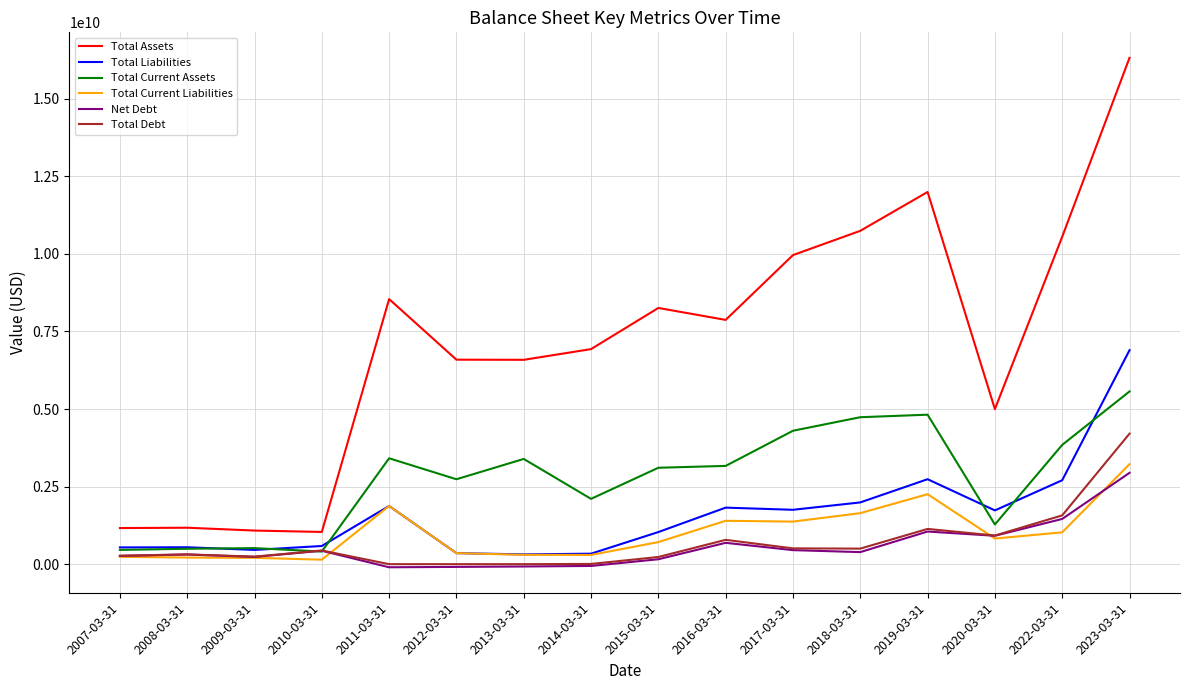

What is the difference between the Total Liabilities values at 2008-03-31 and 2010-03-31?

40721000